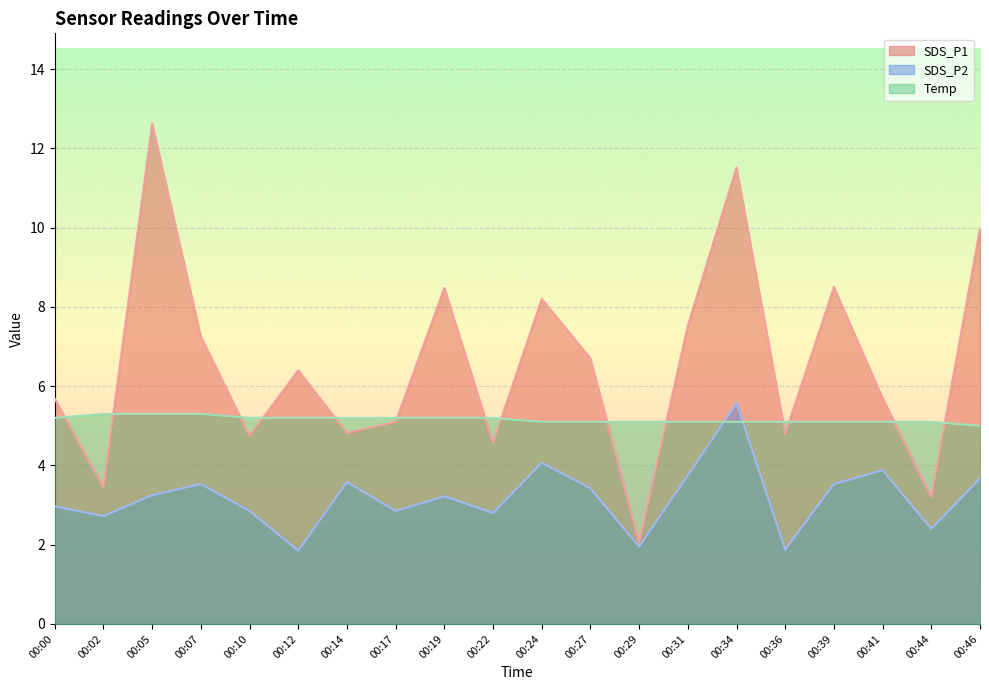

Reading left to right, what are all the values shown in this chart?

SDS_P1: 5.7	3.5	12.6	7.2	4.8	6.4	4.8	5.1	8.5	4.6	8.2	6.7	2.0	7.5	11.5	4.8	8.5	5.7	3.2	10.0
SDS_P2: 3.0	2.7	3.2	3.5	2.9	1.9	3.6	2.9	3.2	2.8	4.1	3.4	1.9	3.8	5.6	1.9	3.5	3.9	2.4	3.7
Temp: 5.2	5.3	5.3	5.3	5.2	5.2	5.2	5.2	5.2	5.2	5.1	5.1	5.1	5.1	5.1	5.1	5.1	5.1	5.1	5.0